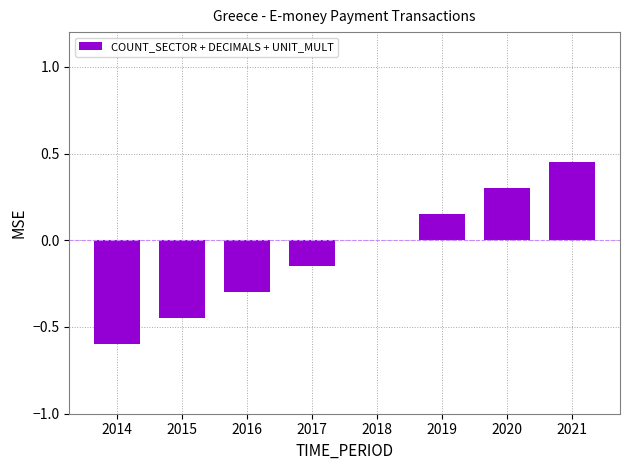

True or false: the data shows -0.8 at 2014.

False